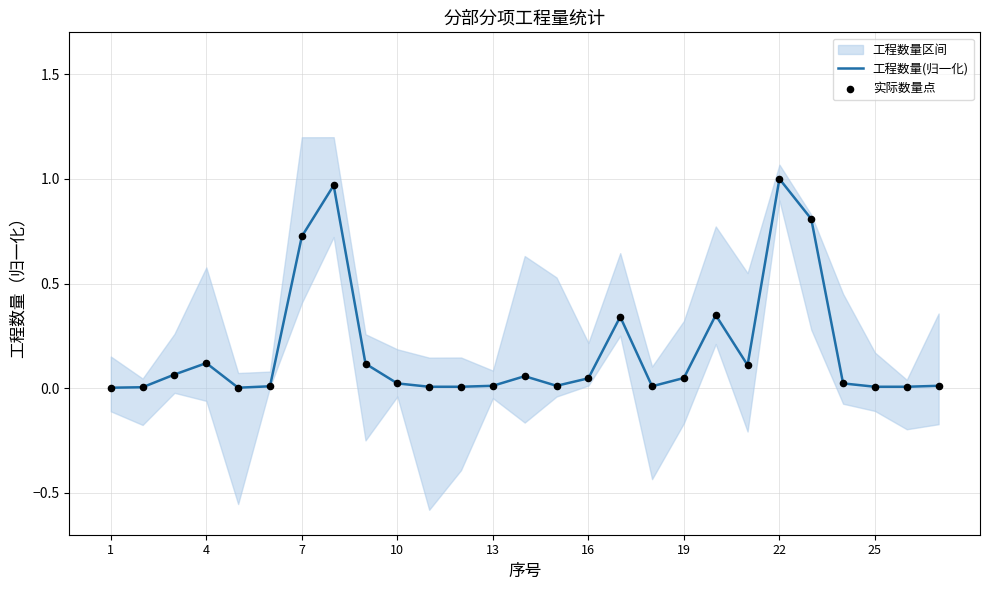

Which series has the largest total across all categories?

工程数量(归一化)